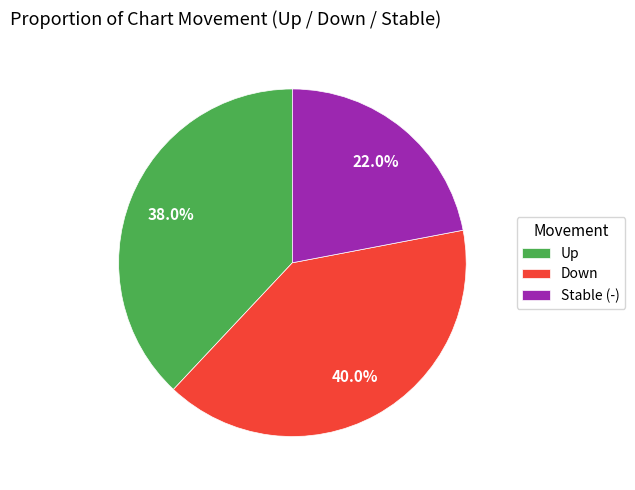

What is the largest slice in the pie chart?

Down